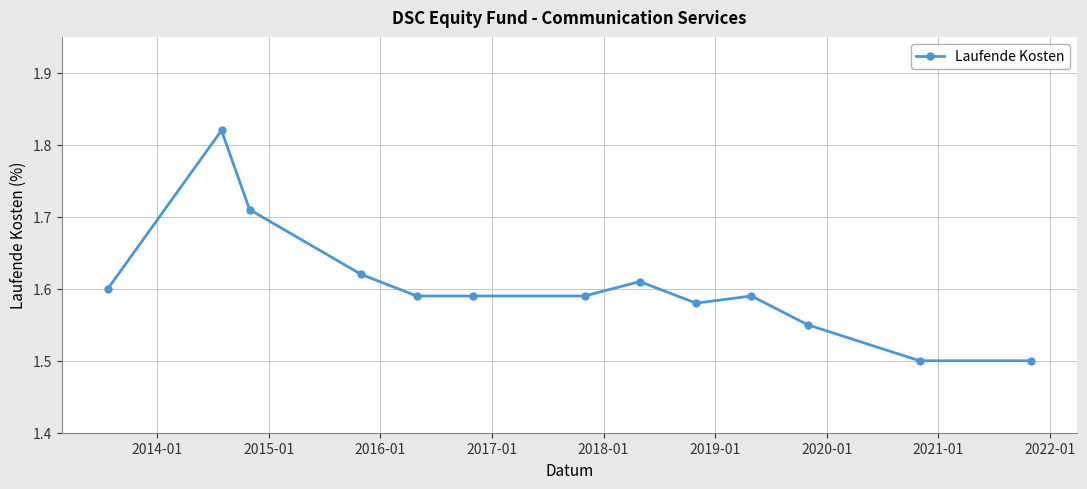

How many values are between 1 and 2?

13